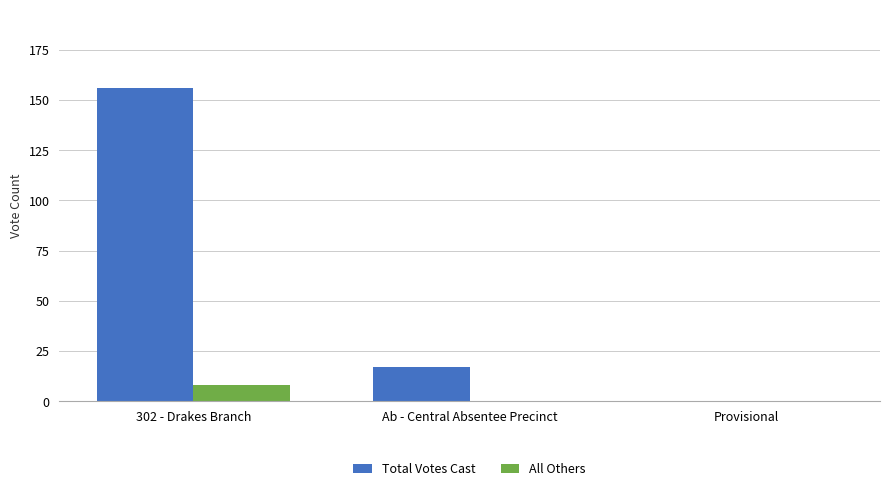

The value of Total Votes Cast at 302 - Drakes Branch is 66. True or false?

False